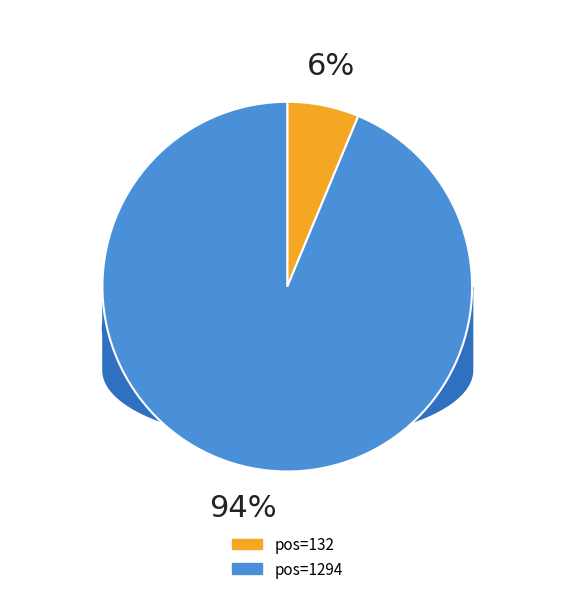

True or false: 132 accounts for 13% of the total.

False